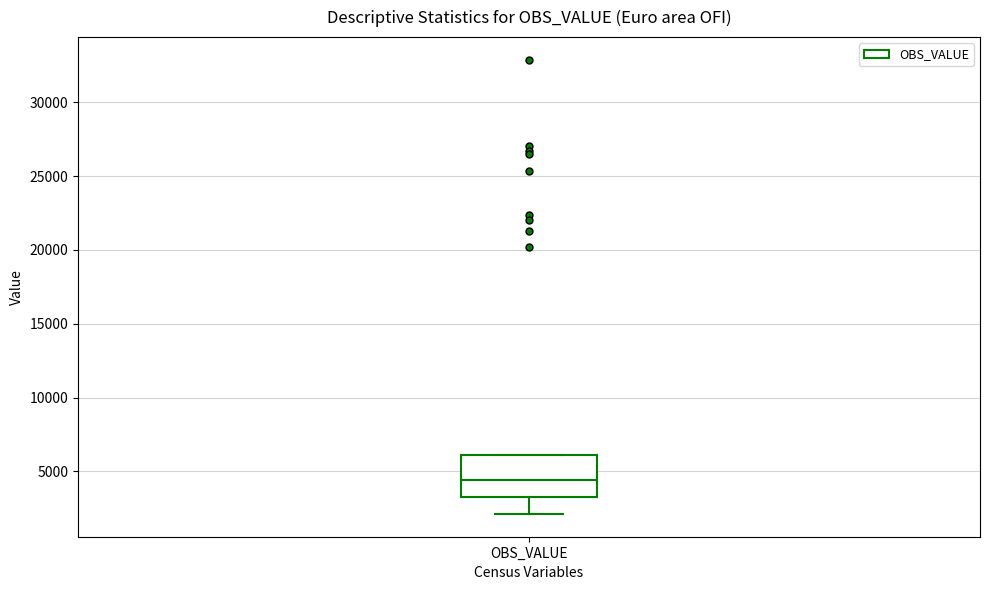

Where is the upper edge of the box for OBS_VALUE on the y-axis? The values are not printed on the chart, so give them approximately, as read against the axis.

6000